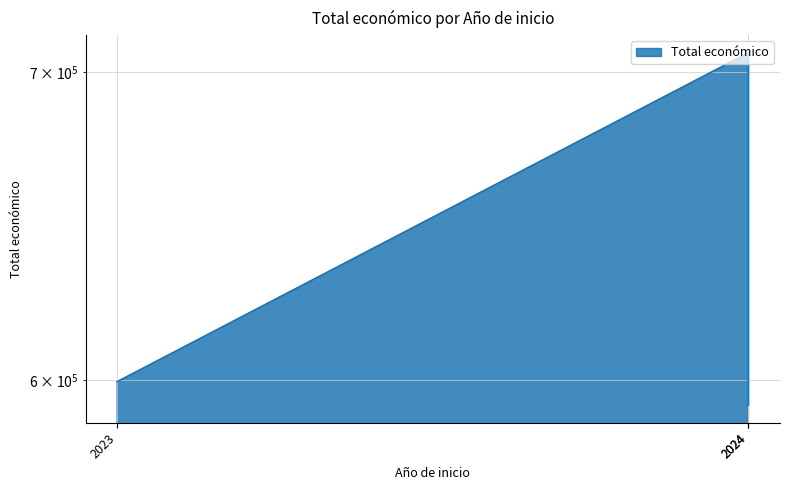

At which category does the chart reach its peak across all series?

2024